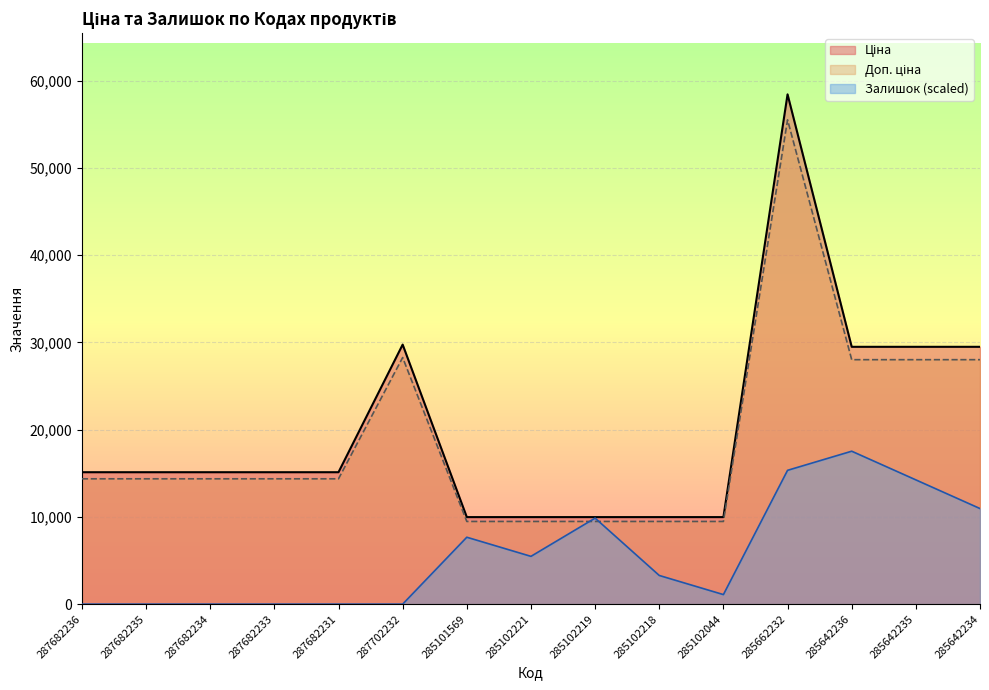

True or false: Залишок has more than 2 interior local peaks.

True